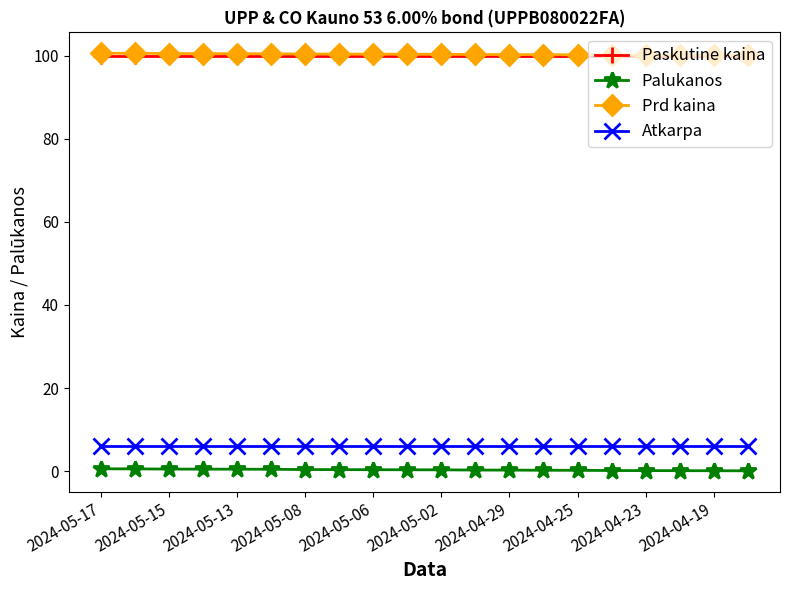

What is the lowest value of the Atkarpa series?

6.0